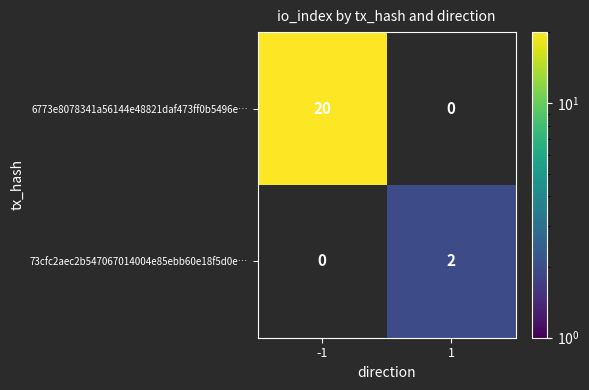

Count the number of data series in this chart.

2